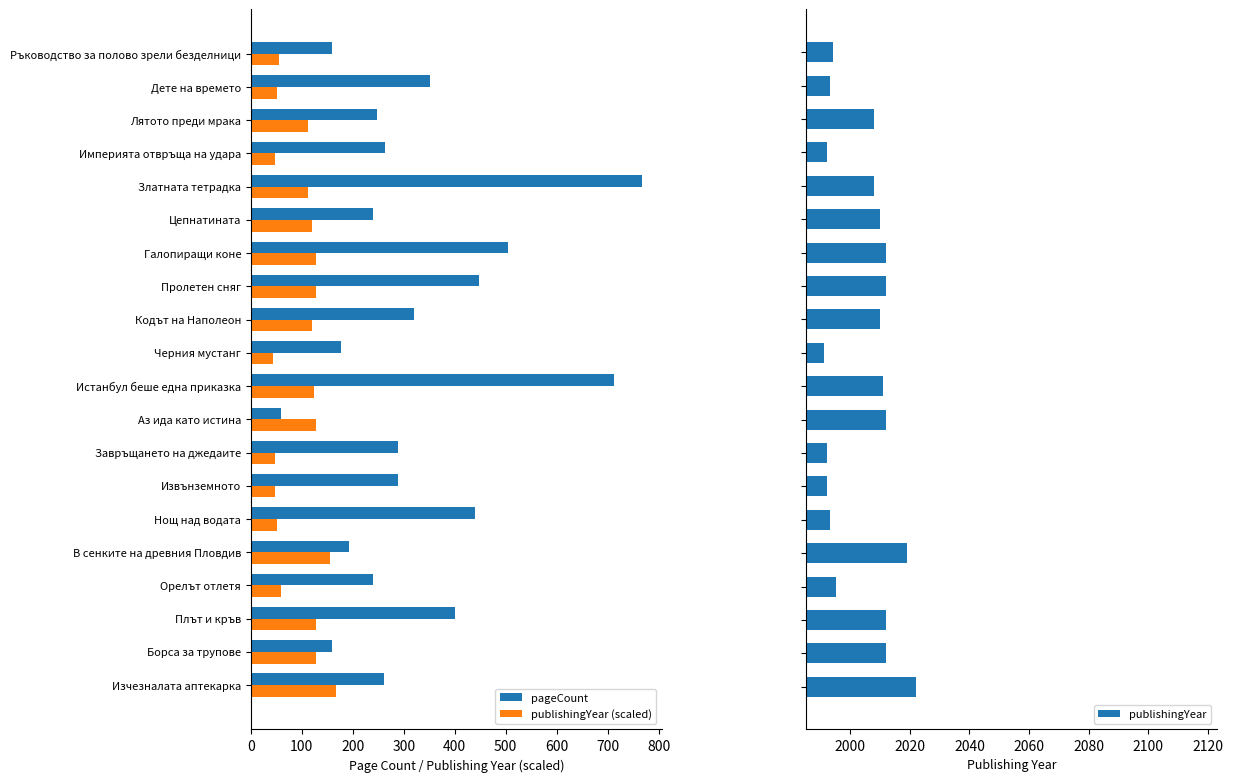

What is the sum of all publishingYear values?

40090